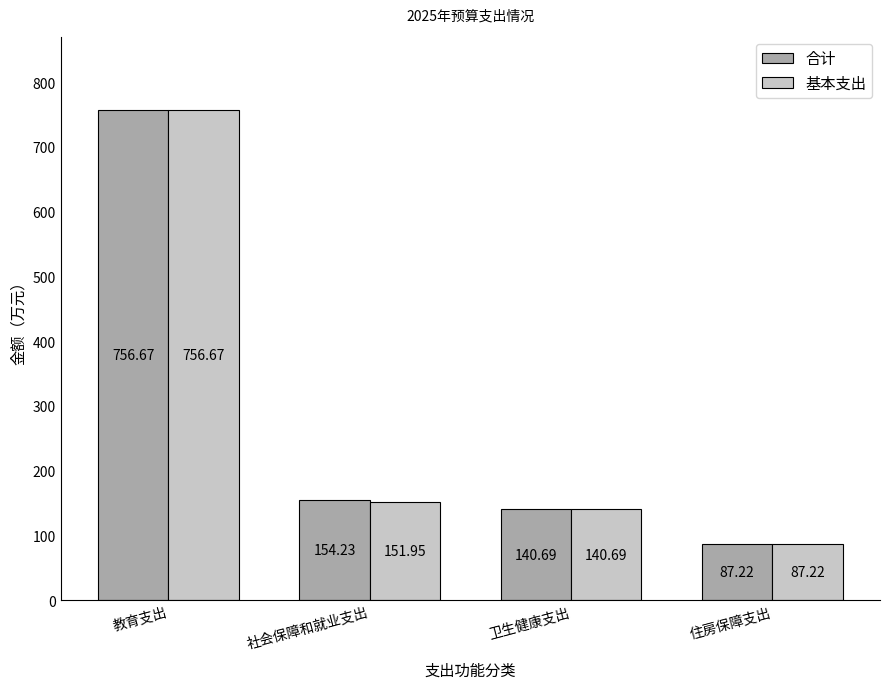

At 社会保障和就业支出, list the series in order from smallest to largest.

基本支出, 合计